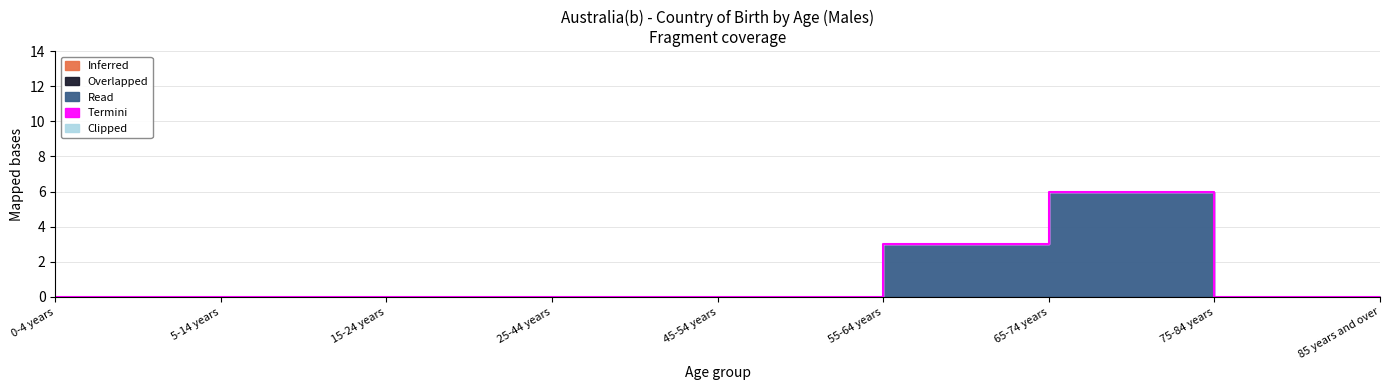

At which label does Read reach its peak?

65-74 years